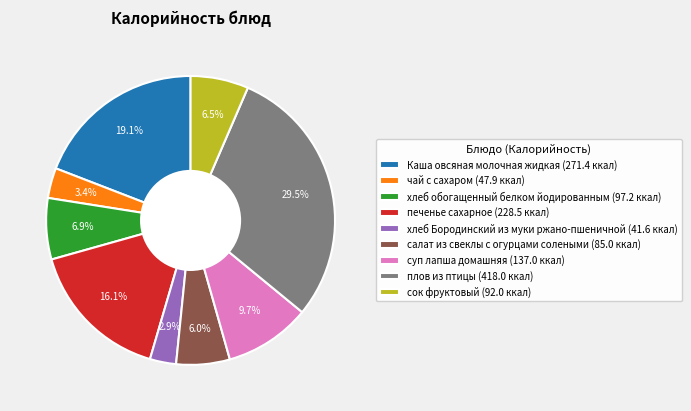

Does чай с сахаром (47.9 ккал) represent more than half of the total?

No